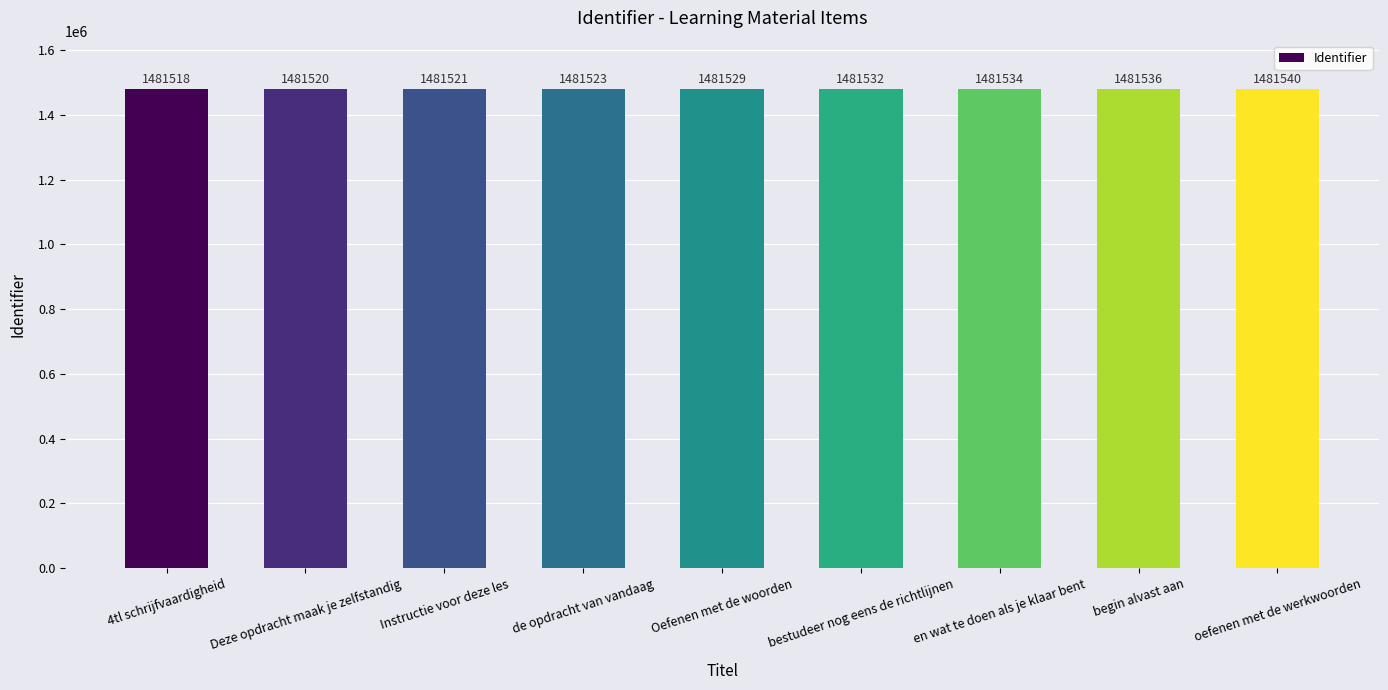

Reading left to right, extract all data points from this chart.

1481518	1481520	1481521	1481523	1481529	1481532	1481534	1481536	1481540